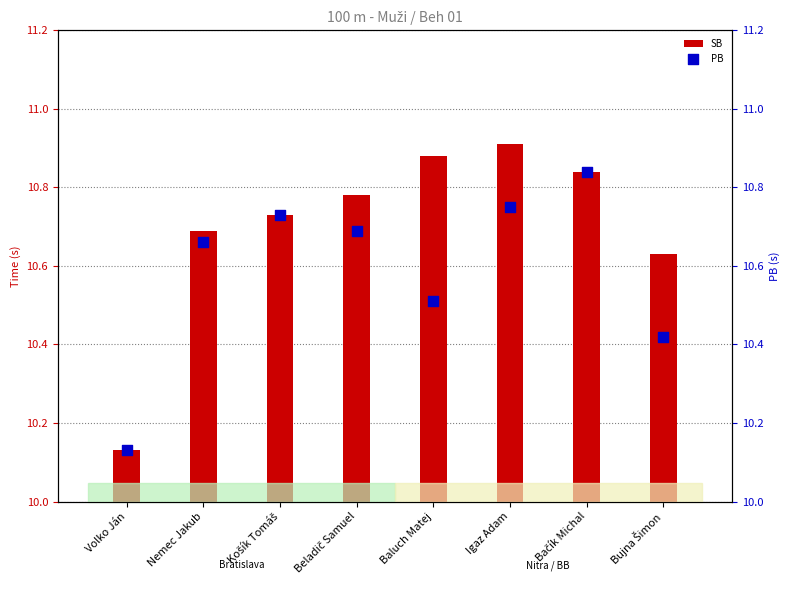

What is the total value across all series at Beladič Samuel?

21.5